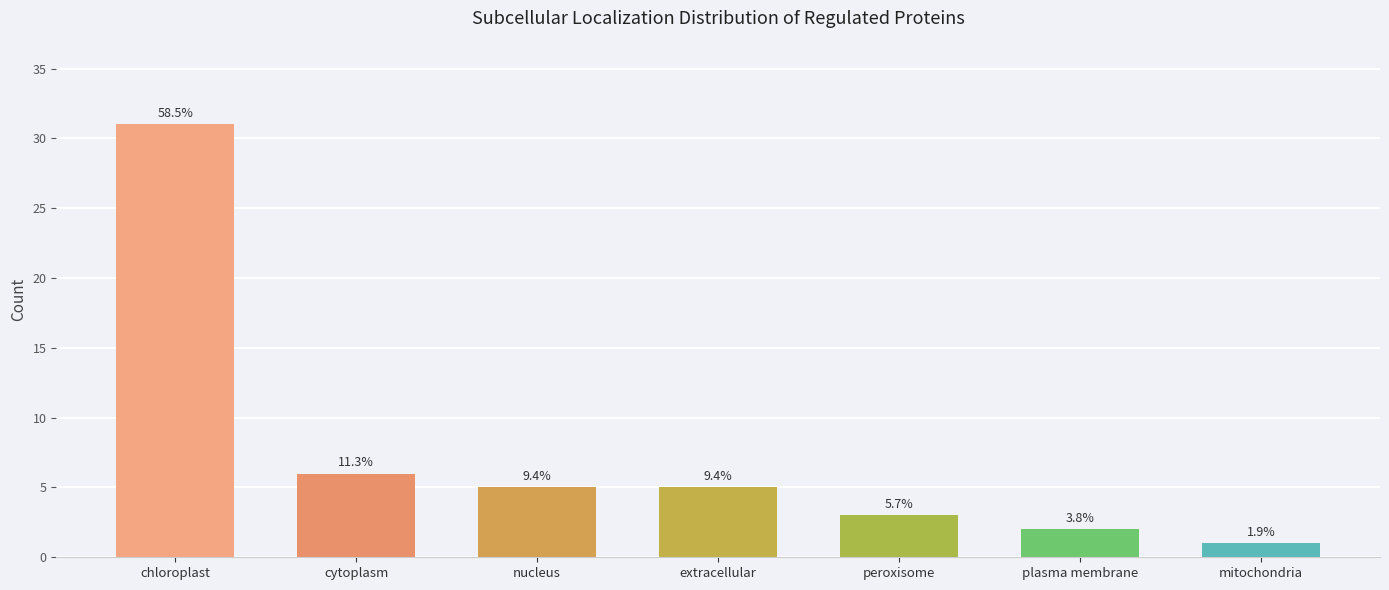

What is the average value?

8